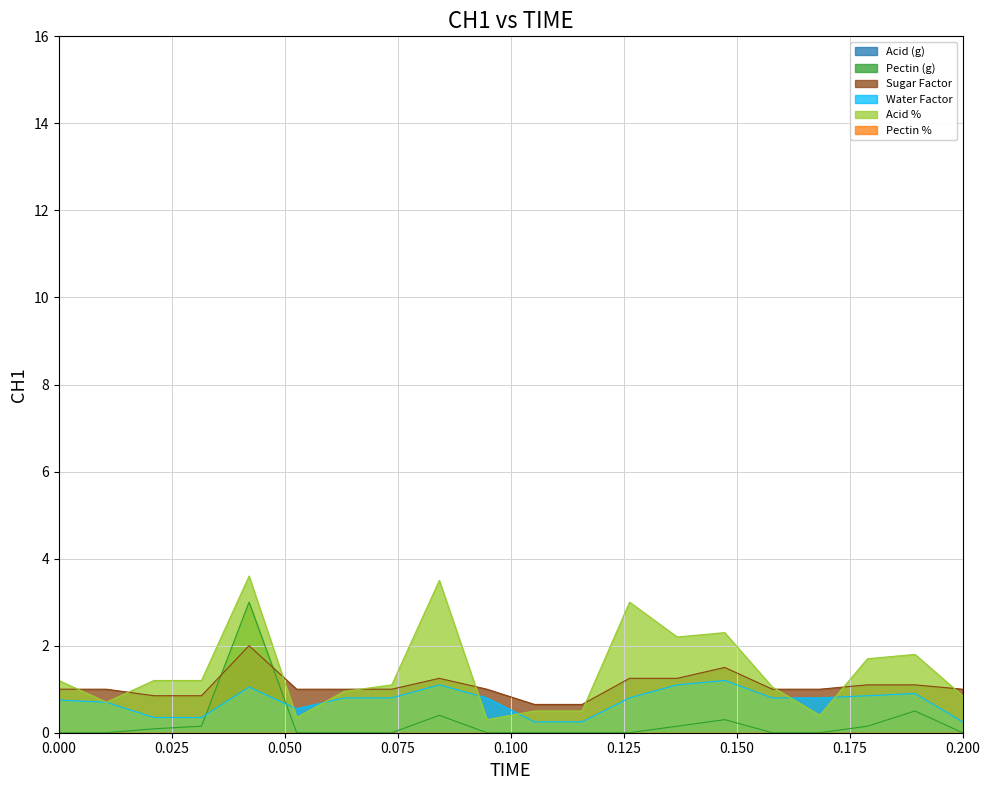

Is it true that Acid % equals 0.5 at BILBERRY?

False